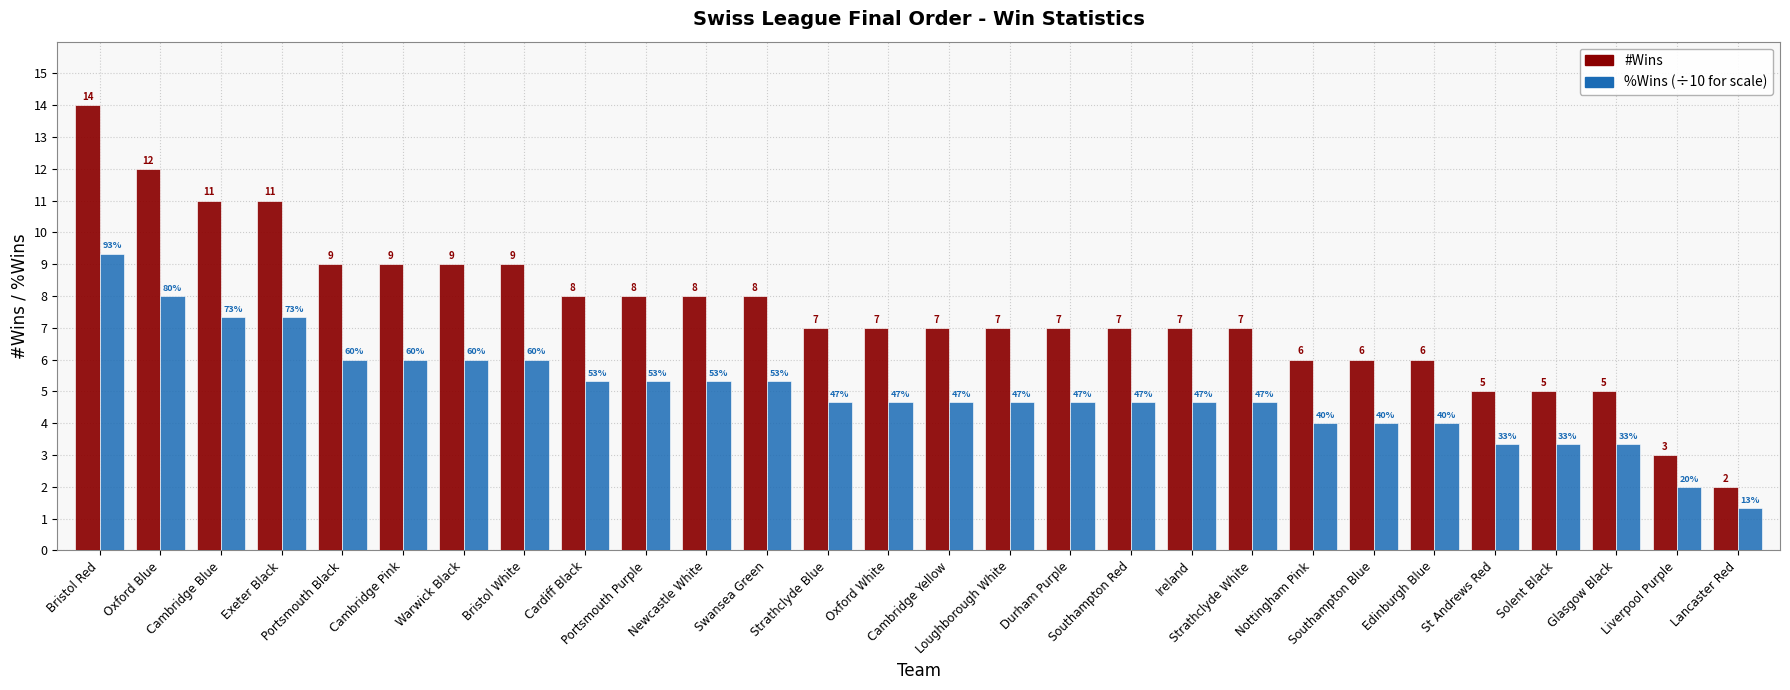

How many bars are there in each group?

2